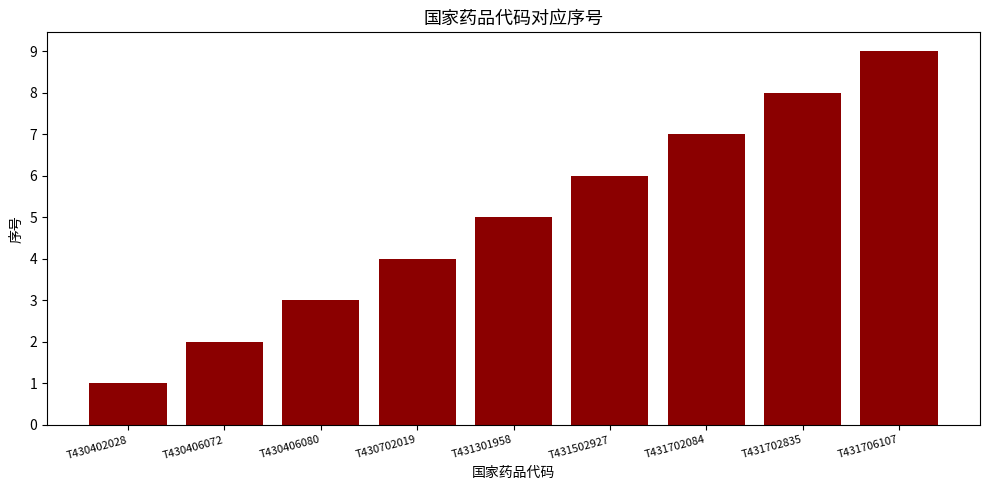

Which has a higher value, T430702019 or T431502927?

T431502927